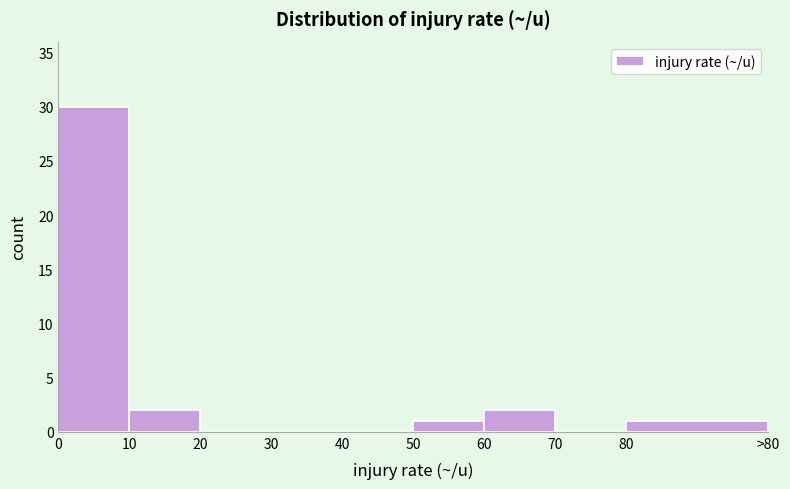

Reading left to right, extract all data points from this chart.

0=30	10=2	20=0	30=0	40=0	50=1	60=2	70=0	80=1